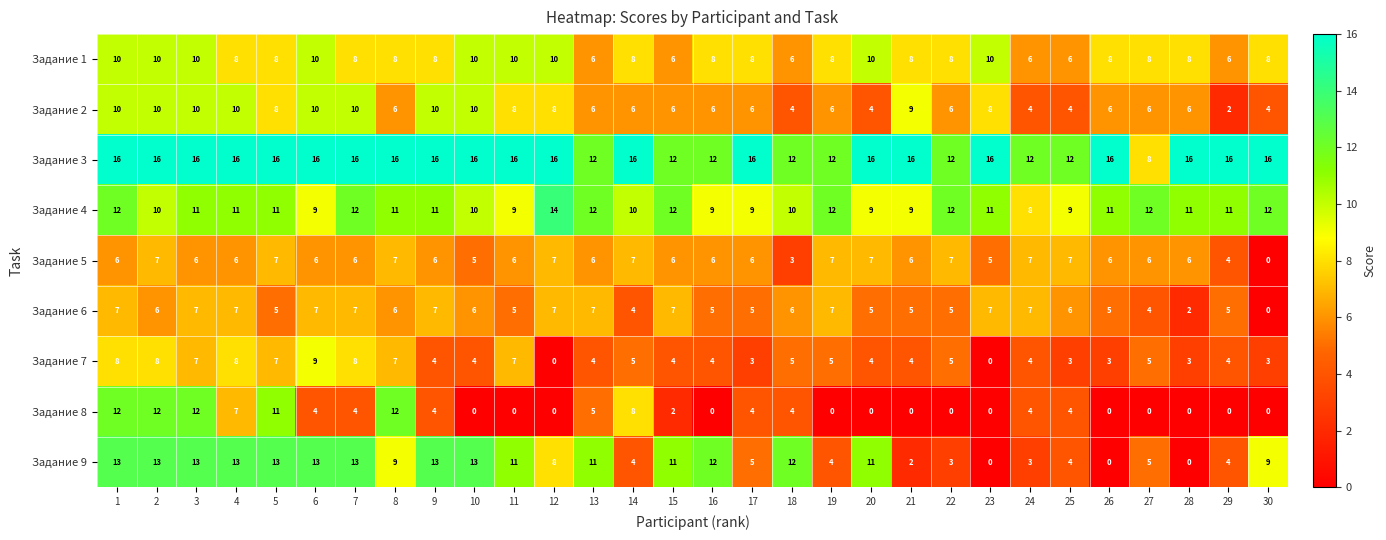

How many Задание 2 values are between 6 and 10?

24